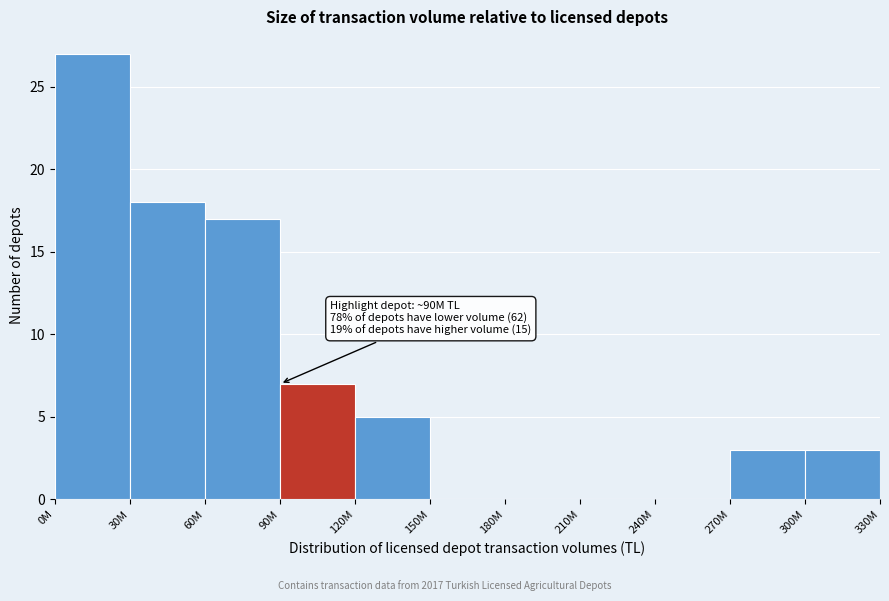

Reading left to right, list all the values displayed in this chart.

0M=27	30M=18	60M=17	90M=7	120M=5	150M=0	180M=0	210M=0	240M=0	270M=3	300M=3